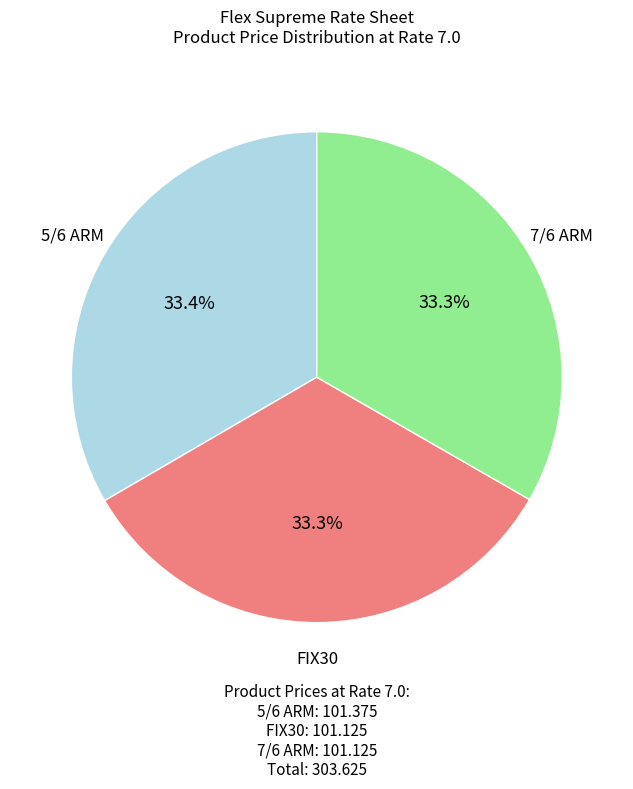

Is there a majority slice in this chart?

No